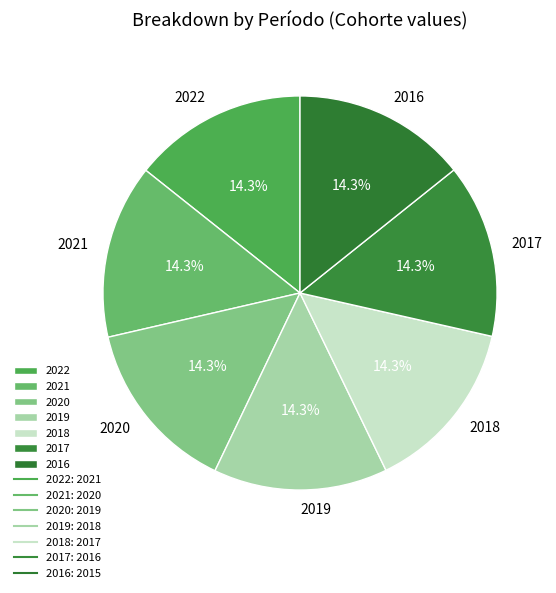

Combined, do 2020 and 2019 account for over 50%?

No